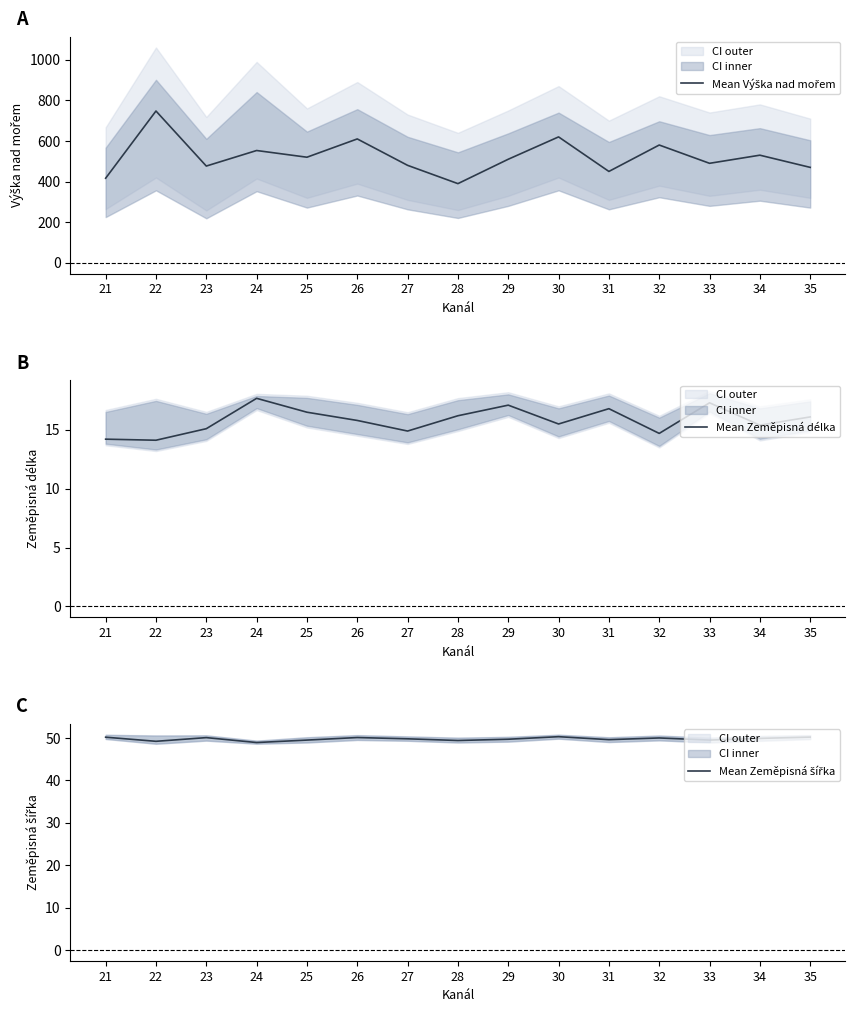

What is the difference between the maximum and minimum values in the Mean Zeměpisná délka series?

3.6